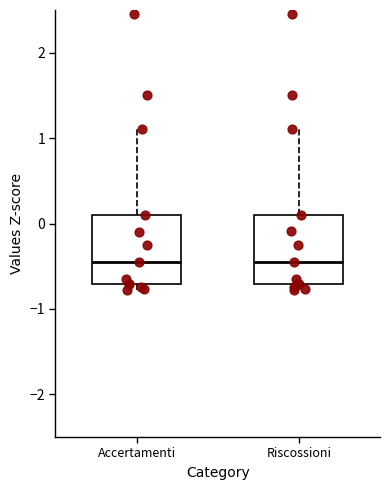

Reading left to right, read every box against the y-axis: the position of its median line, the range the box covers, and the ends of its whiskers. The values are not printed on the chart, so give them approximately, as read against the axis.

Accertamenti: median -0.5, box -0.7 to 0.1, whiskers -0.8 to 1.1
Riscossioni: median -0.5, box -0.7 to 0.1, whiskers -0.8 to 1.1